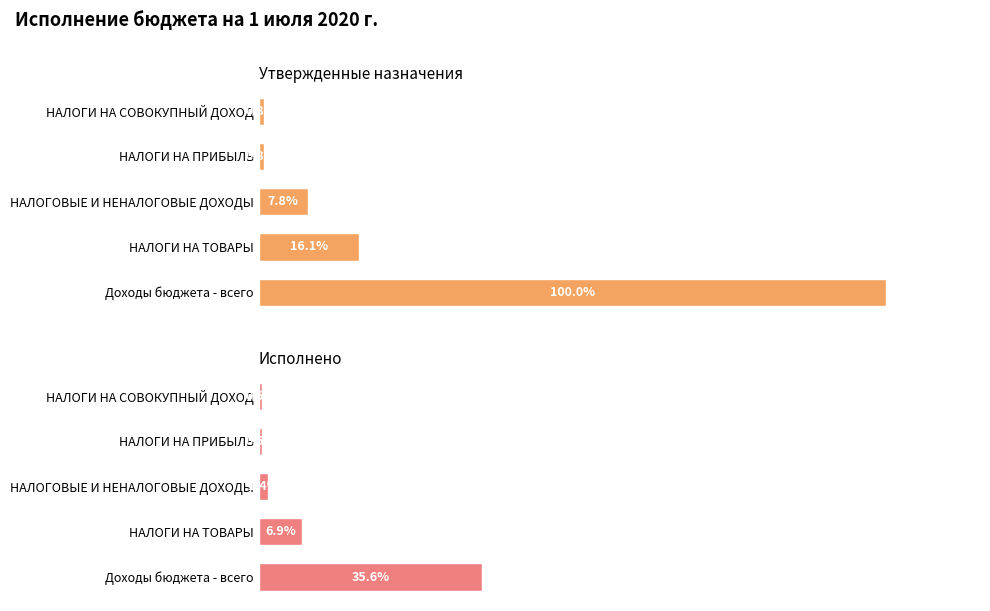

What is the approximate value of Исполнено at НАЛОГИ НА ТОВАРЫ?

468190.4